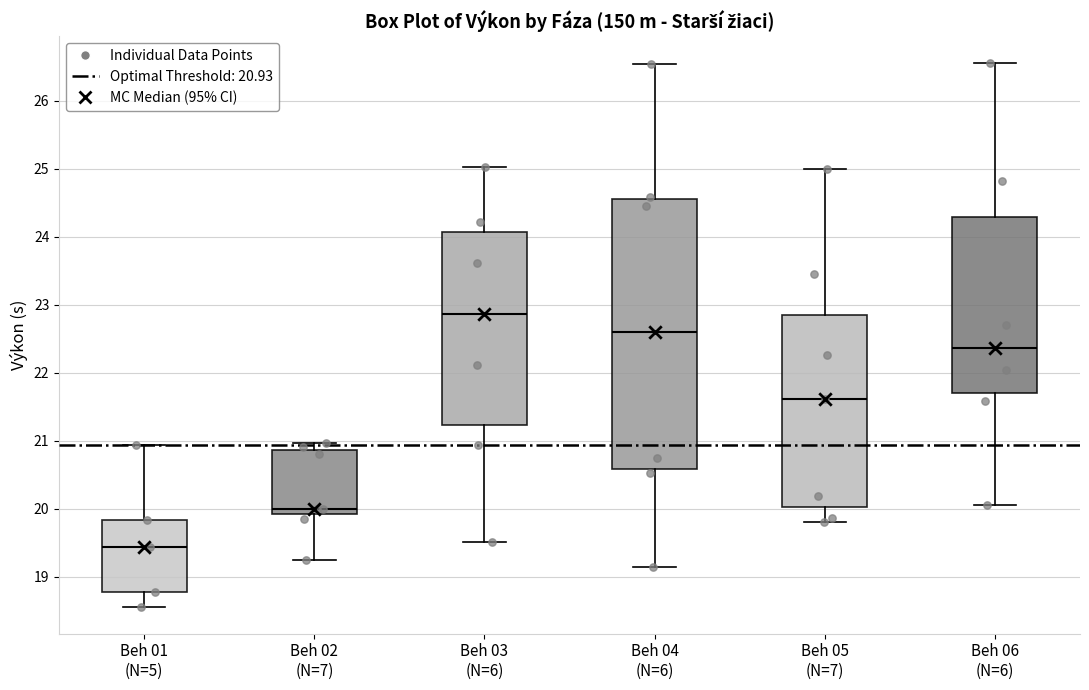

Which box has the lowest median line?

Beh 01 (N=5)